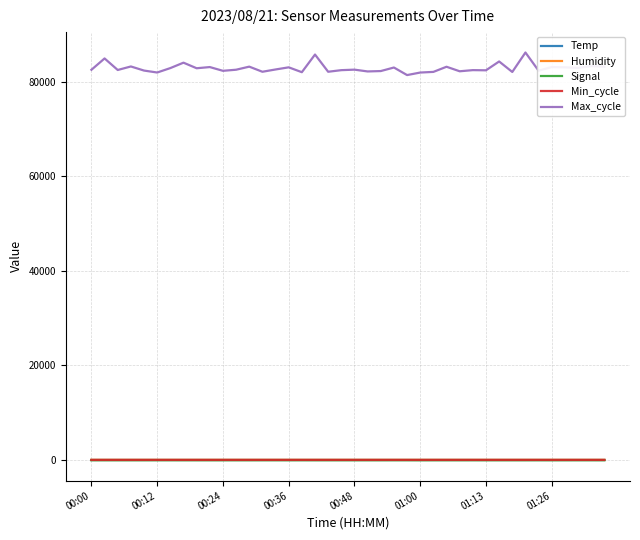

Which series has the largest total across all categories?

Max_cycle